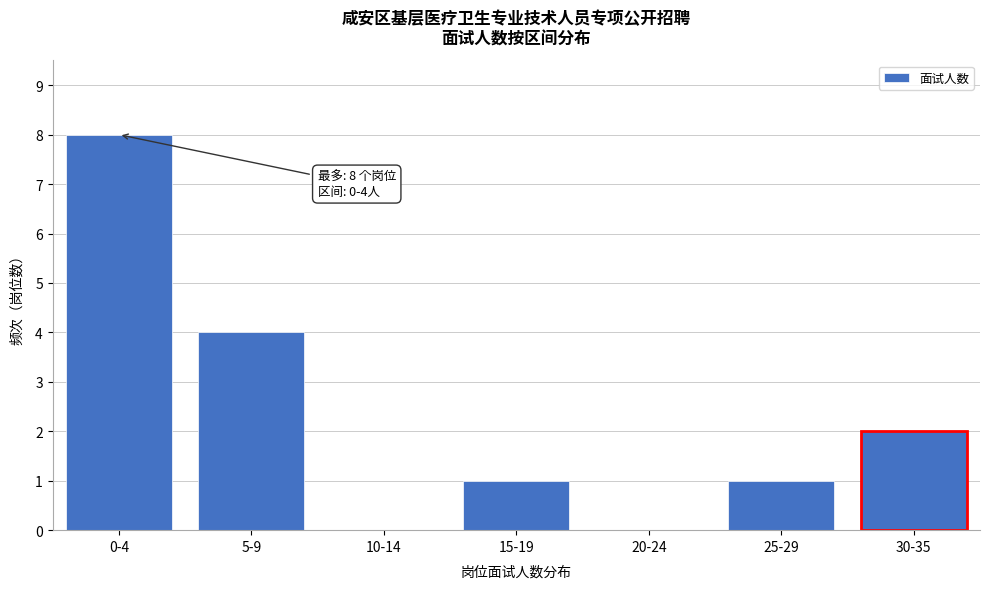

Reading right to left, transcribe all the data shown in this chart.

30-35=2	25-29=1	20-24=0	15-19=1	10-14=0	5-9=4	0-4=8